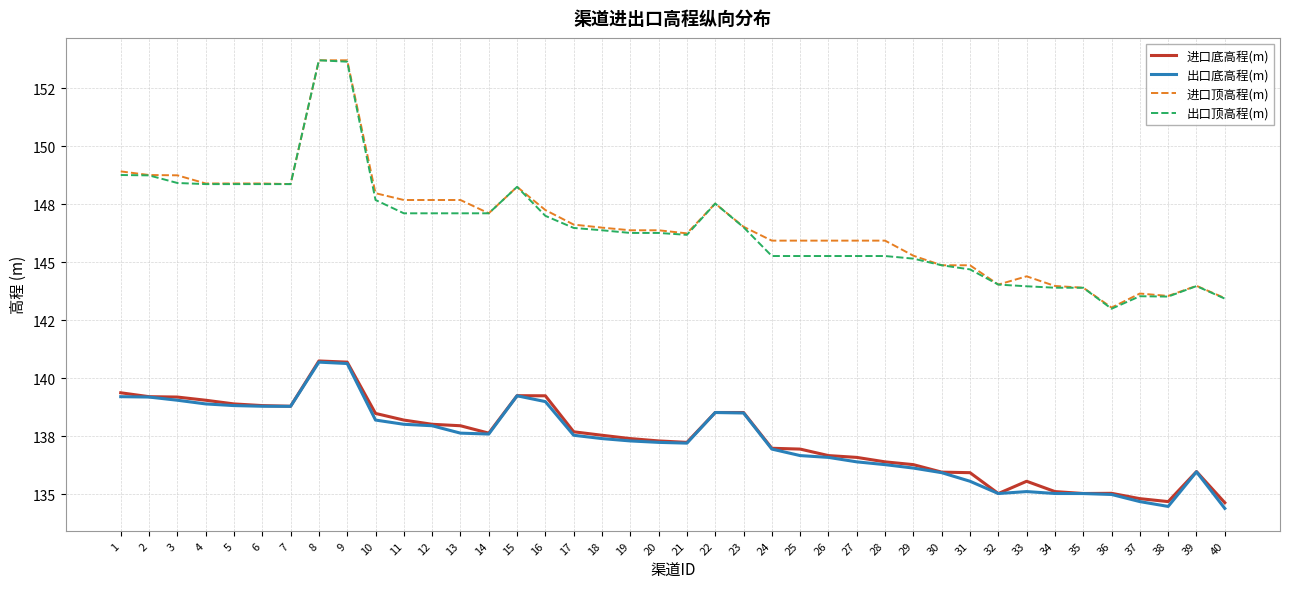

Does the chart have visible grid lines?

Yes